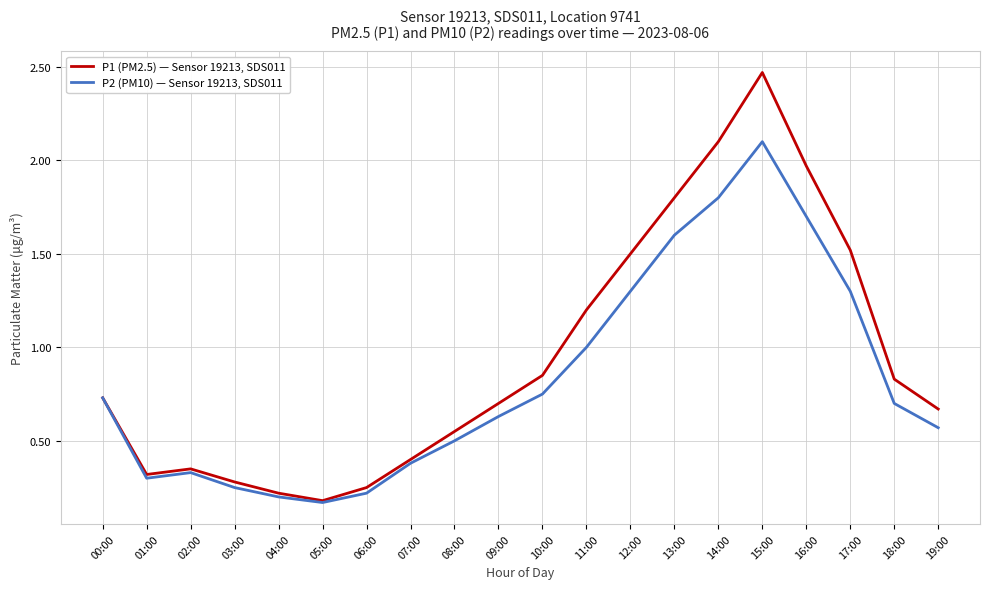

List the series in order of their peak value, highest first.

P1 (PM2.5) — Sensor 19213, SDS011, P2 (PM10) — Sensor 19213, SDS011